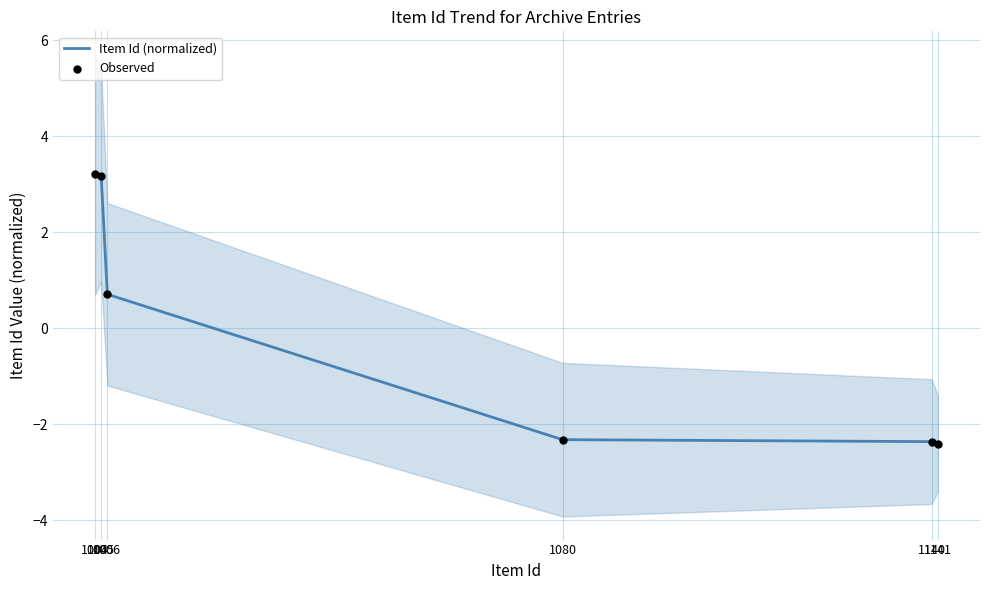

Which series has the largest total across all categories?

Item Id (normalized)